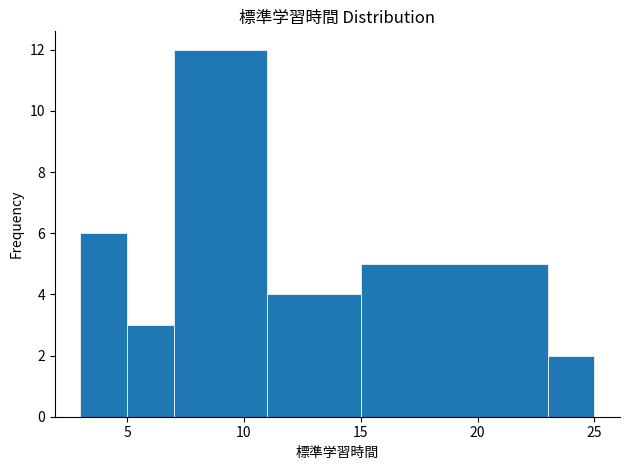

Reading left to right, list every bar in this chart as the range it spans on the x-axis followed by its height. The values are not printed on the chart, so give them approximately, as read against the axis.

3 to 5: 6
5 to 7: 3
7 to 11: 12
11 to 15: 4
15 to 23: 5
23 to 25: 2